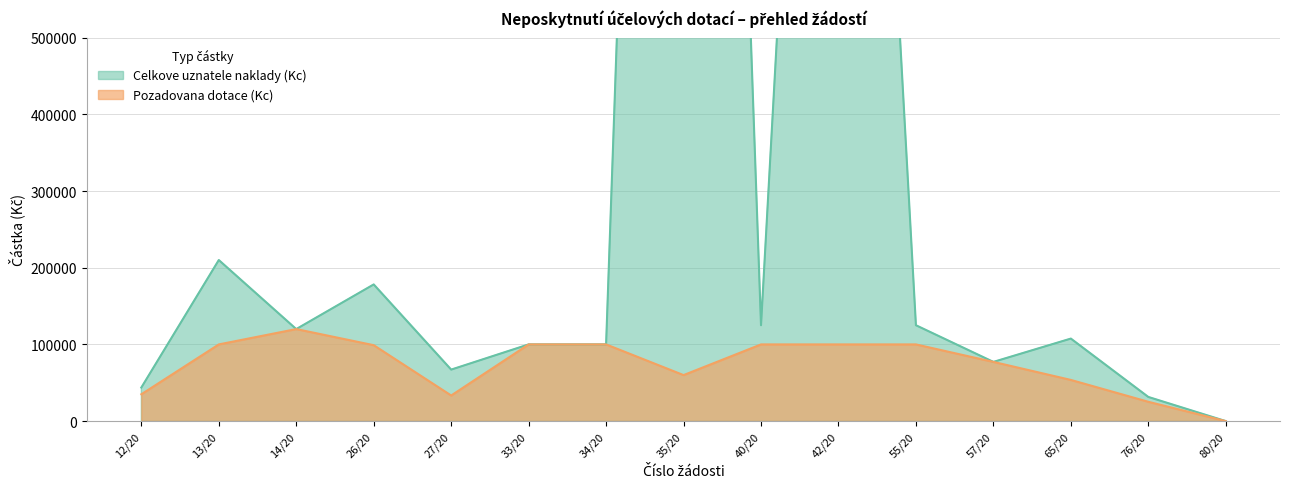

In Pozadovana dotace (Kc), how many points are lower than both neighbors (excluding endpoints)?

2